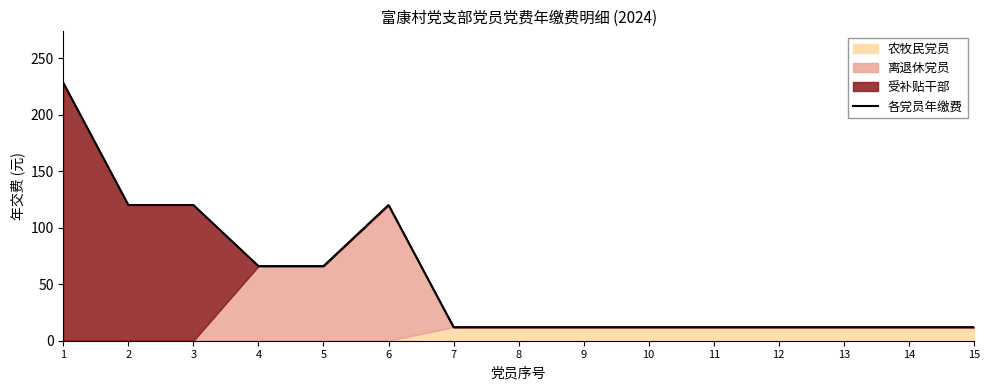

True or false: the data has more than 1 interior local peaks.

False